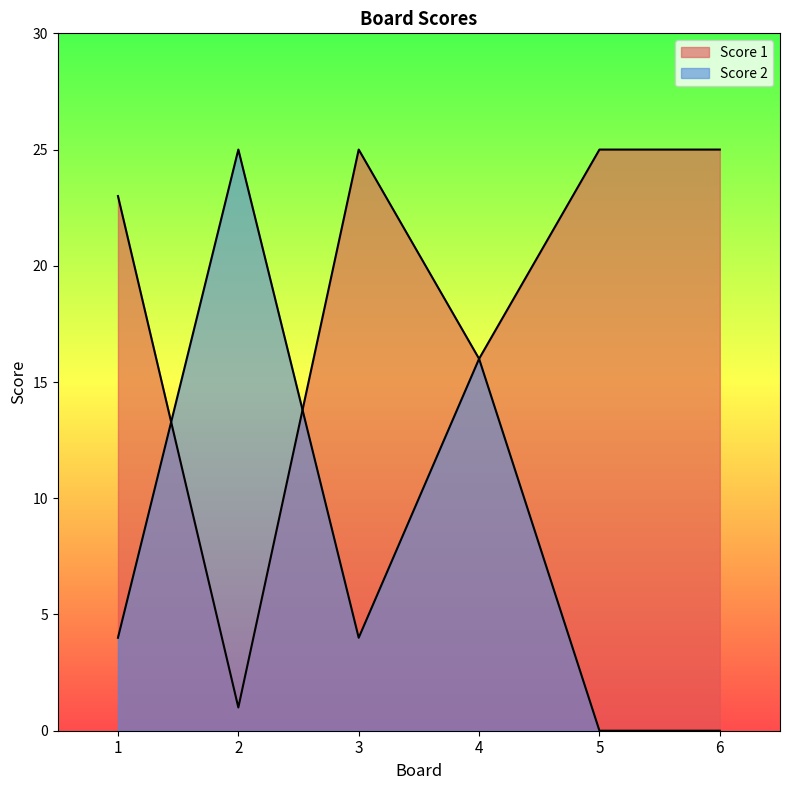

Between which two adjacent categories do Score 2 and Score 1 first intersect?

1 and 2